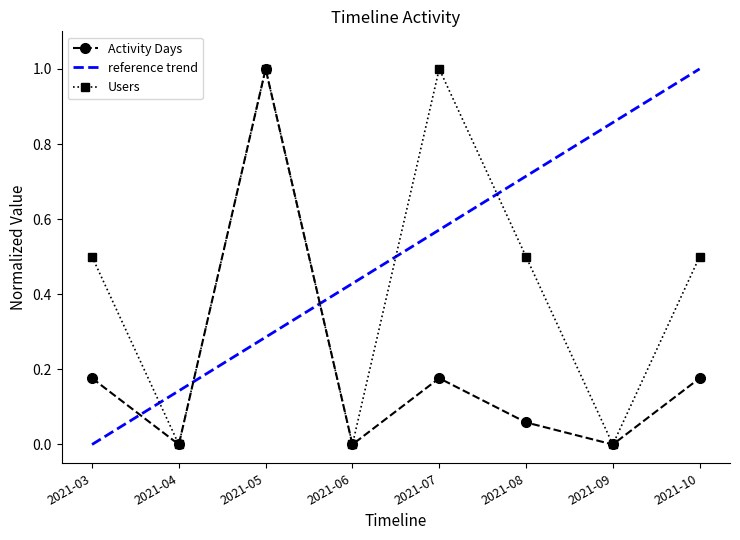

What is the difference between the maximum and second lowest values in the Activity Days series?

1.0